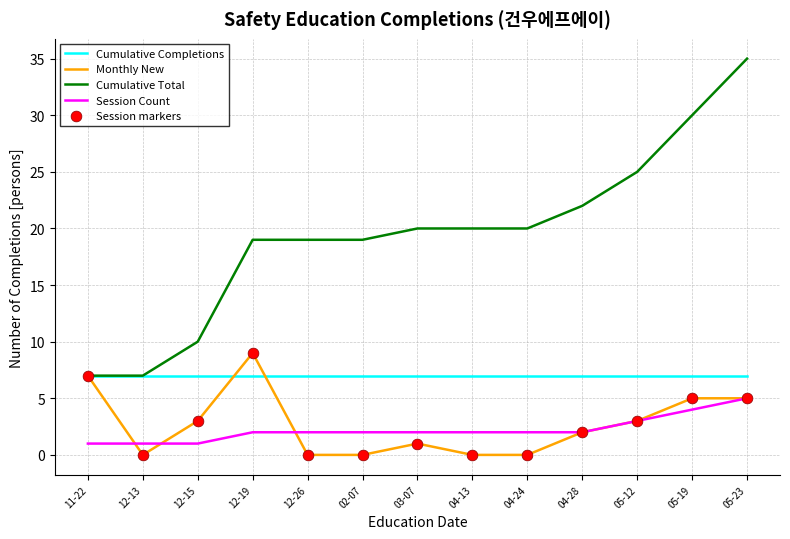

Which series has the largest total across all categories?

Cumulative Total